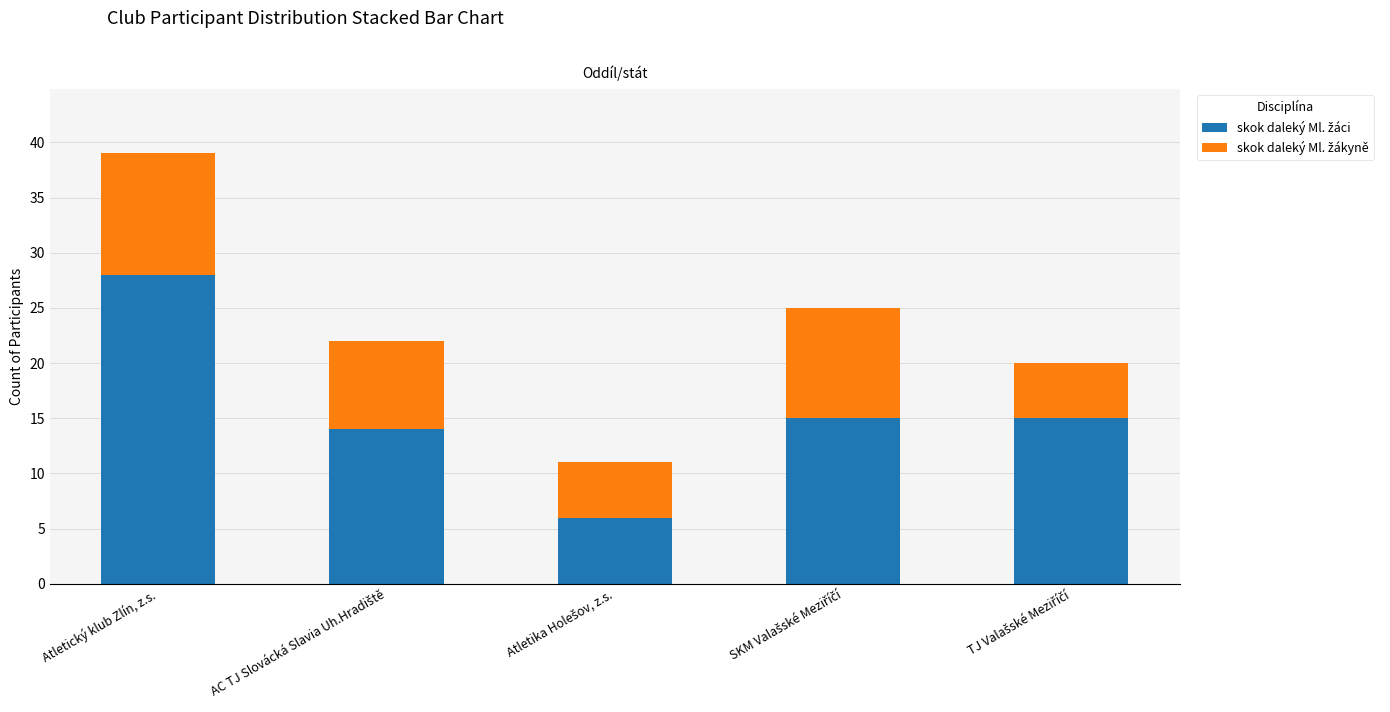

At which category is the sum across all series the highest?

Atletický klub Zlín, z.s.